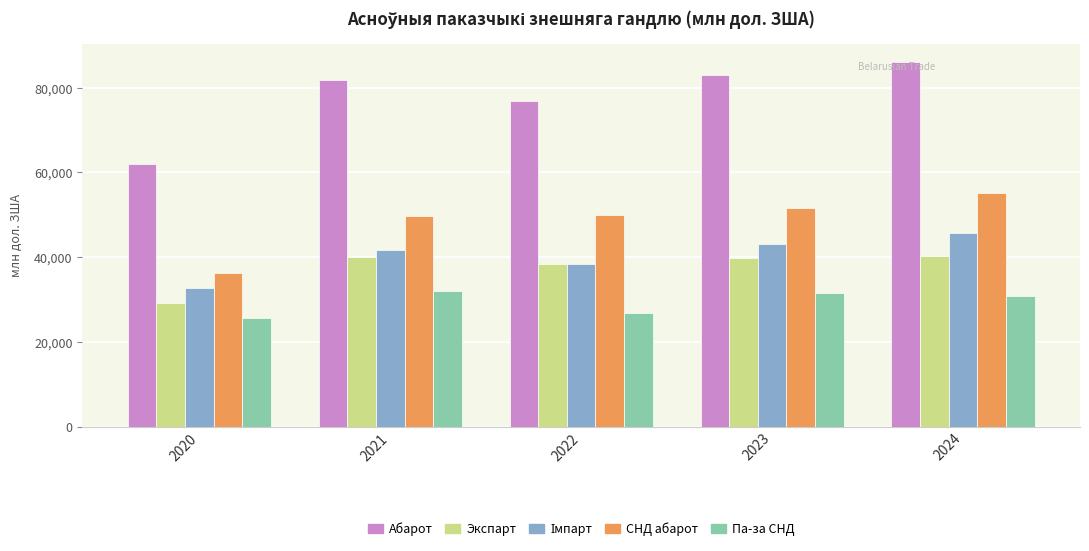

How many series are shown in this chart?

5